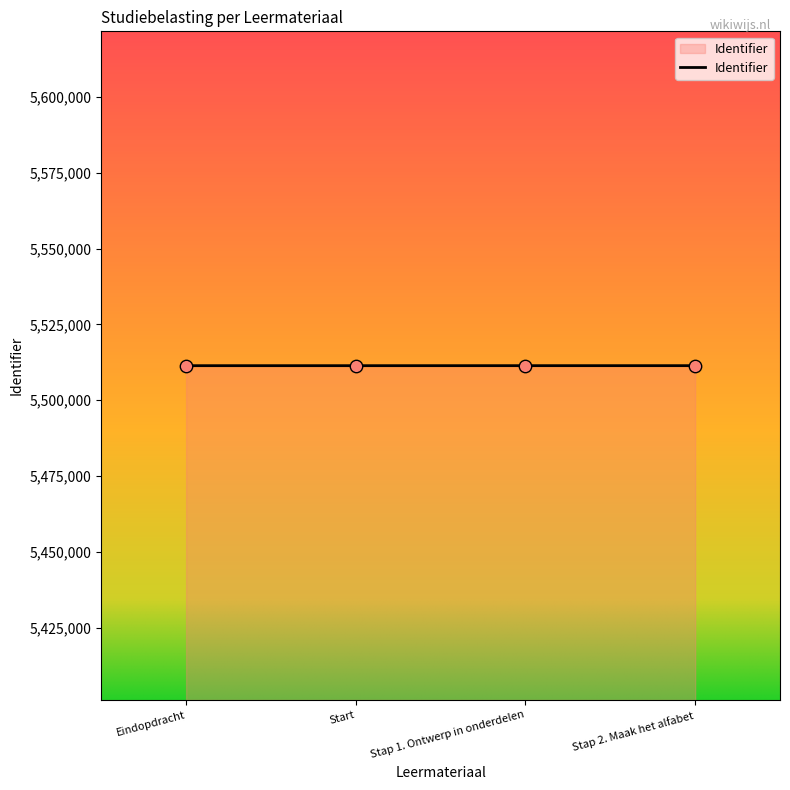

What is the smallest value displayed?

5511379